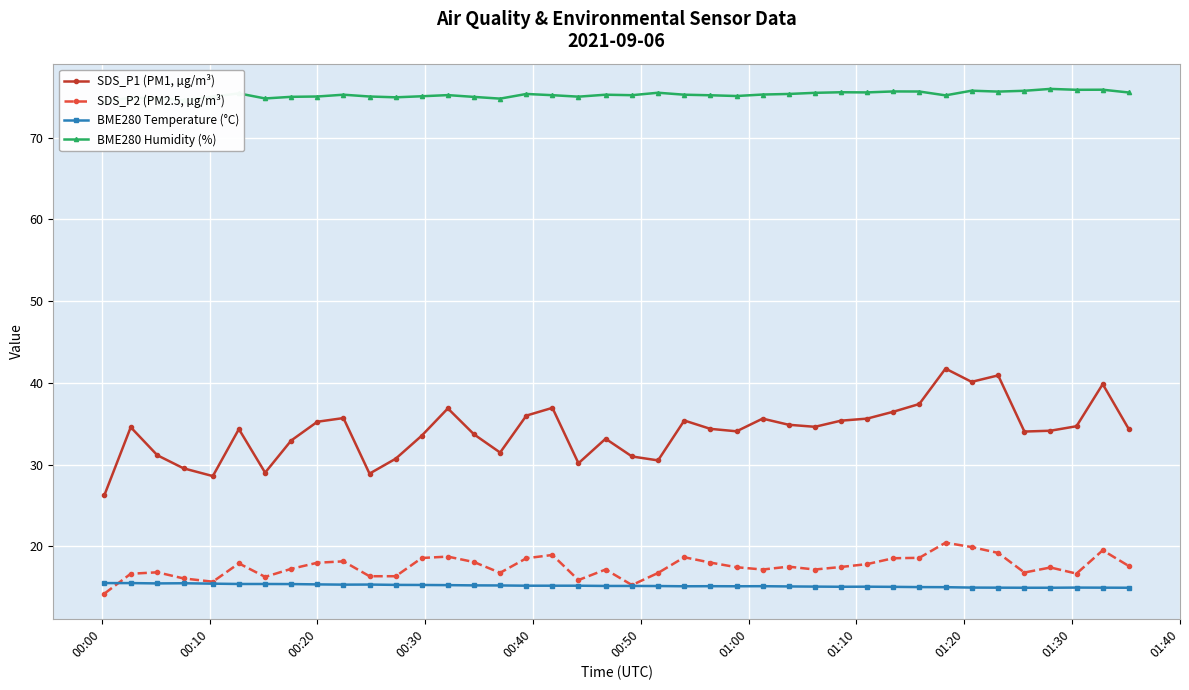

What is the highest value of the SDS_P1 (PM1, µg/m³) series?

41.8